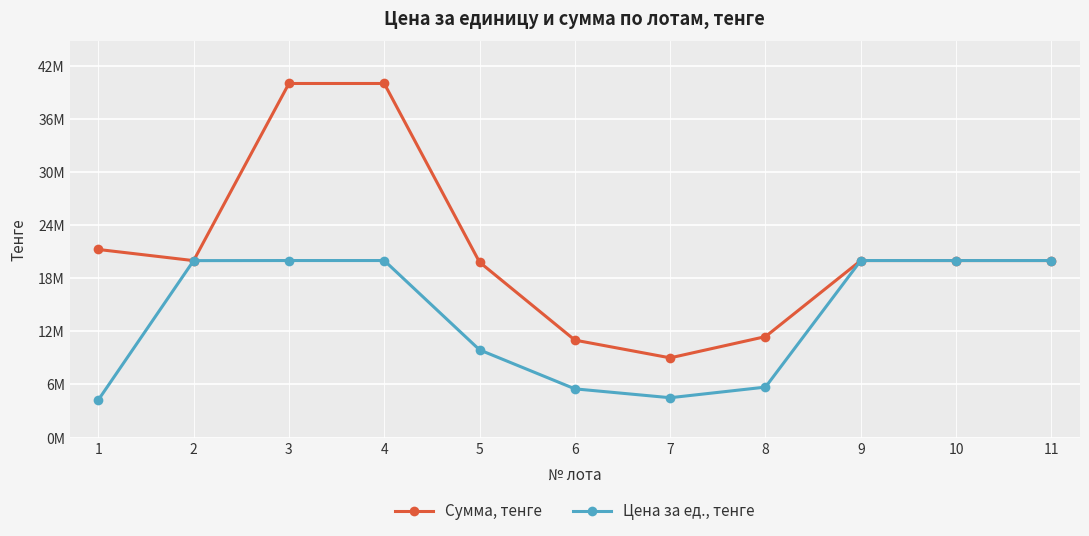

List the labels in order of Цена за ед., тенге value, largest first.

3, 4, 9, 11, 10, 2, 5, 8, 6, 7, 1